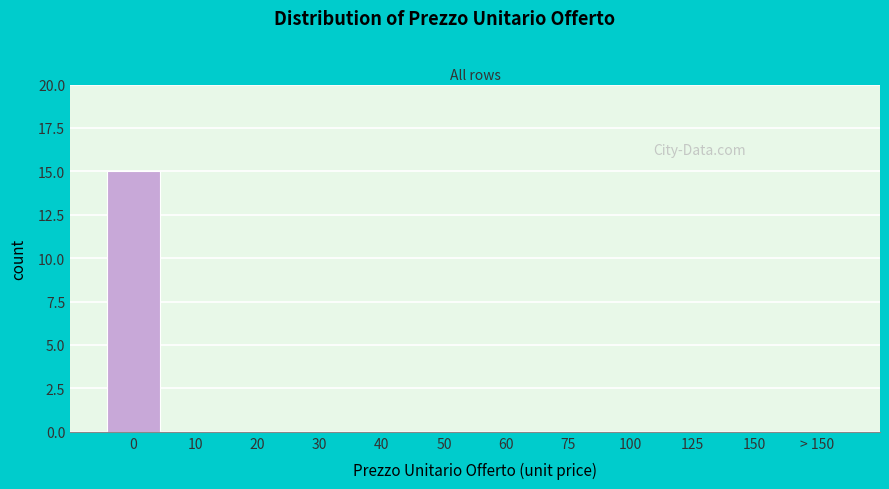

Reading left to right, extract all data points from this chart.

0=15	10=0	20=0	30=0	40=0	50=0	60=0	75=0	100=0	125=0	150=0	> 150=0